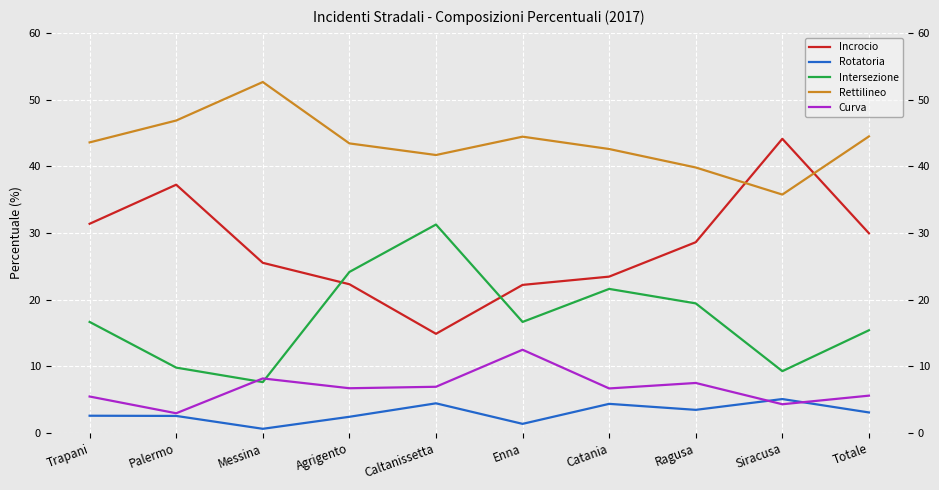

What is the difference between the Rotatoria values at Messina and Catania?

3.7